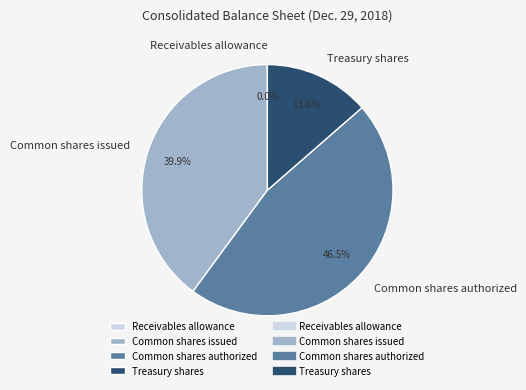

Combined, what portion of the pie is Common shares issued and Treasury shares?

53.5%